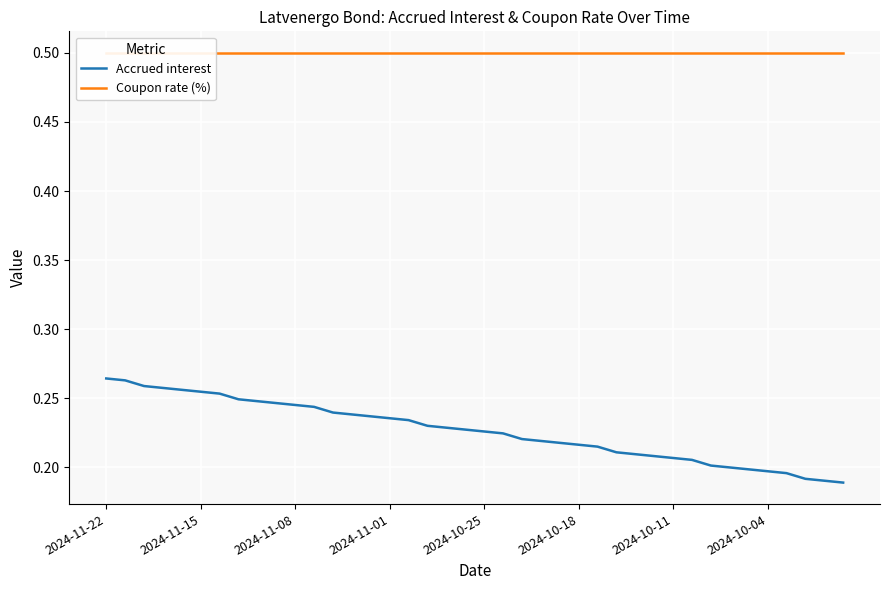

What is the lowest value of the Coupon rate (%) series?

0.5